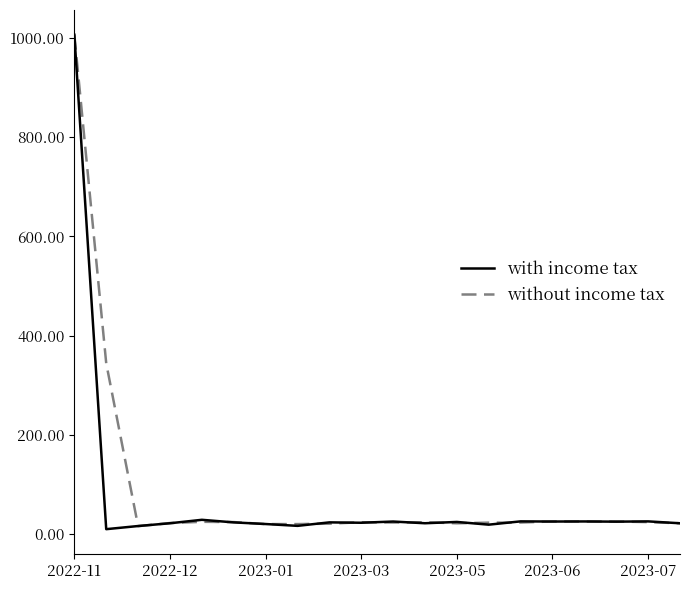

Is this an area chart (filled region under the line)?

No